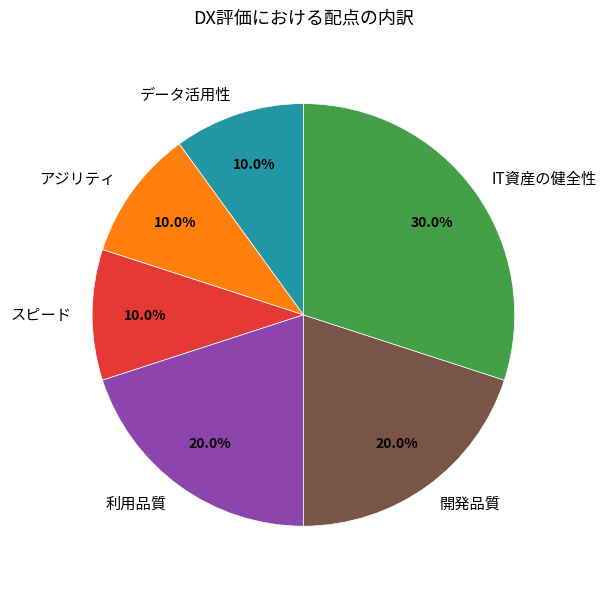

What is the ratio of the value at データ活用性 to the value at 開発品質?

0.5